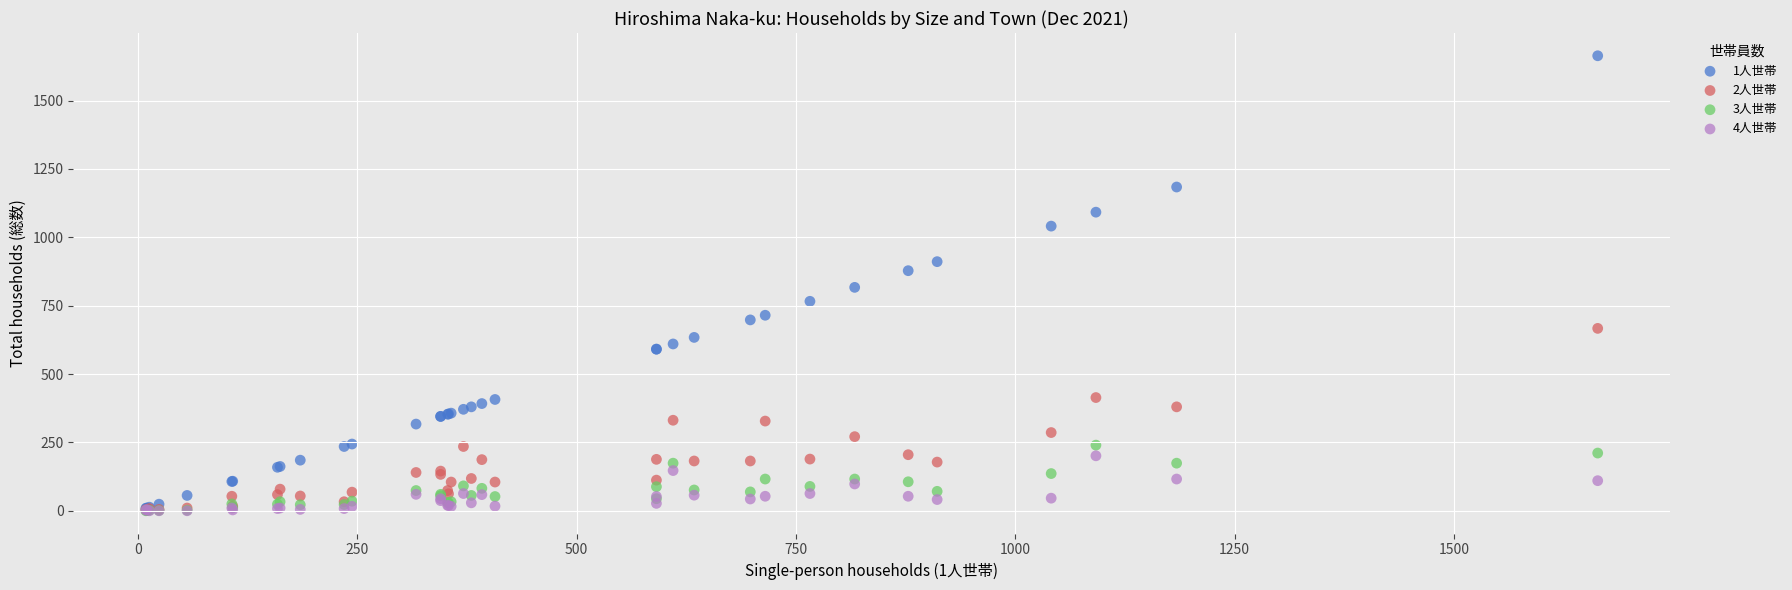

Which series has the largest Y range (max minus min)?

1人世帯